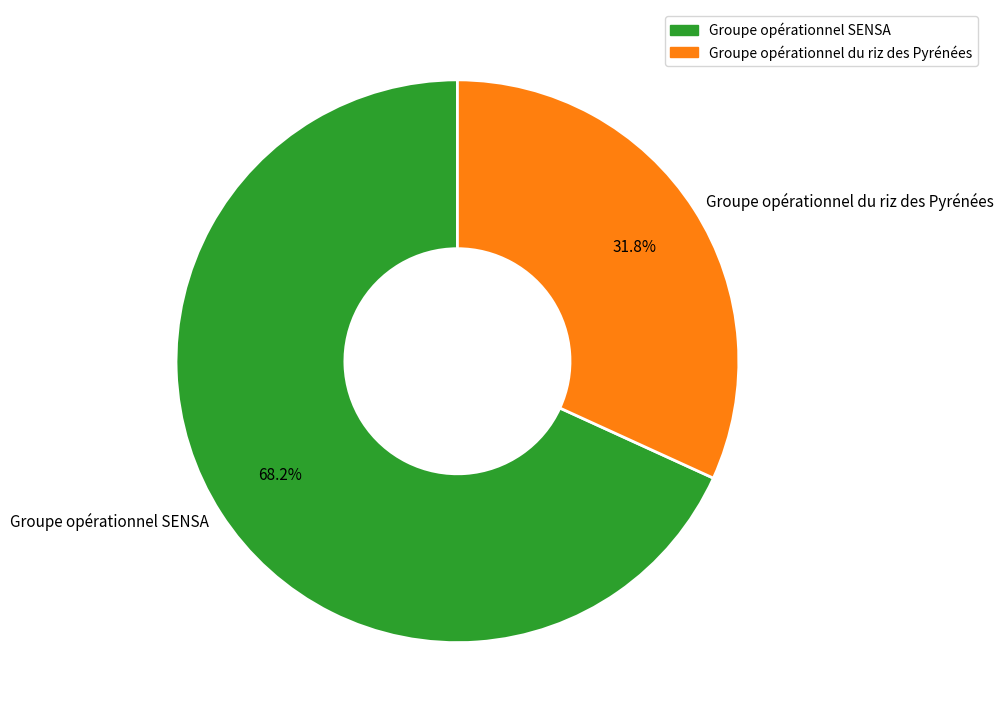

To the nearest percent, what percentage of the pie is Groupe opérationnel du riz des Pyrénées?

32%